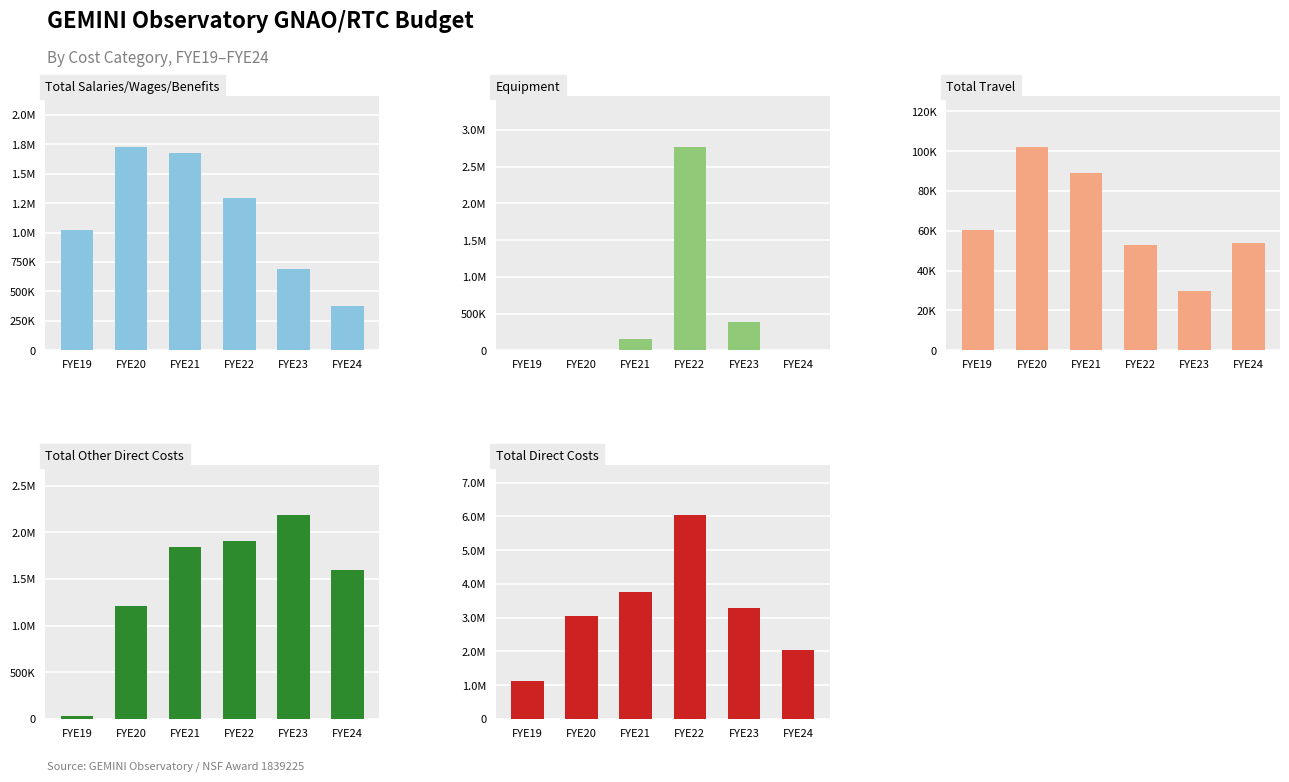

Is the value of Total Direct Costs at FYE24 greater than the value of Equipment at FYE21?

Yes